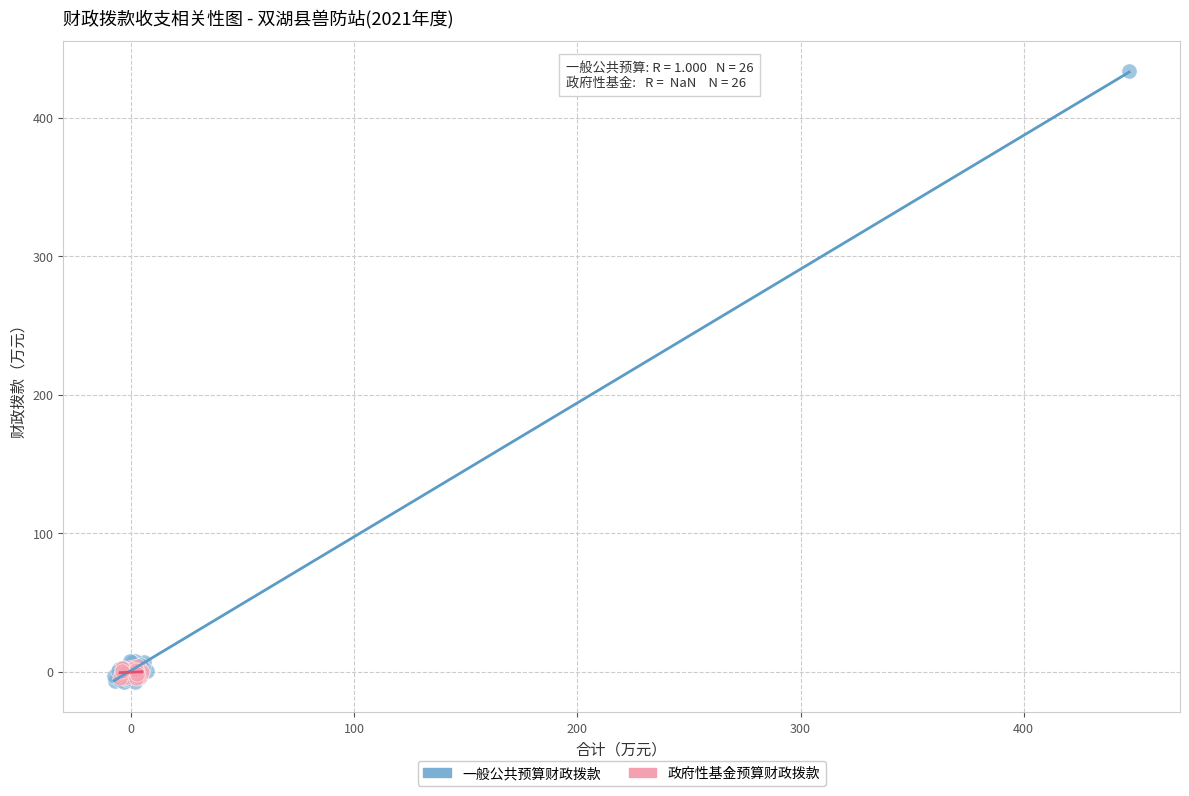

Which series reaches the maximum Y coordinate?

一般公共预算财政拨款